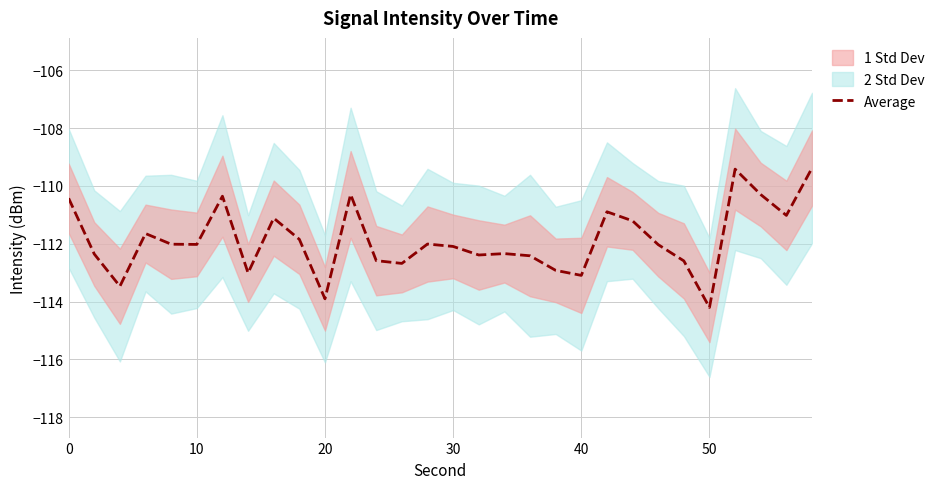

What is the average value?

-111.9